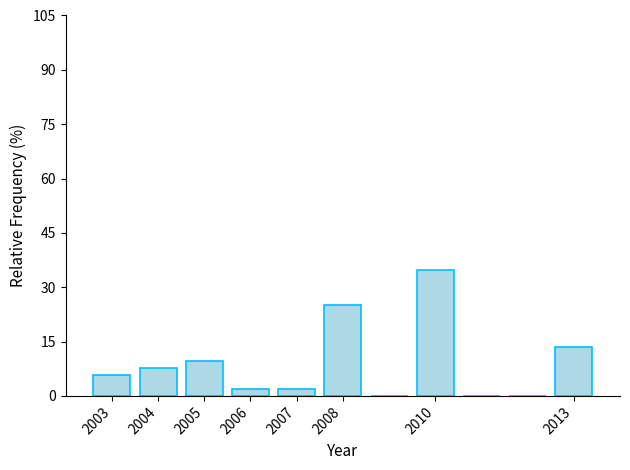

Which range on the x-axis has the tallest bar?

2009.5 to 2010.5